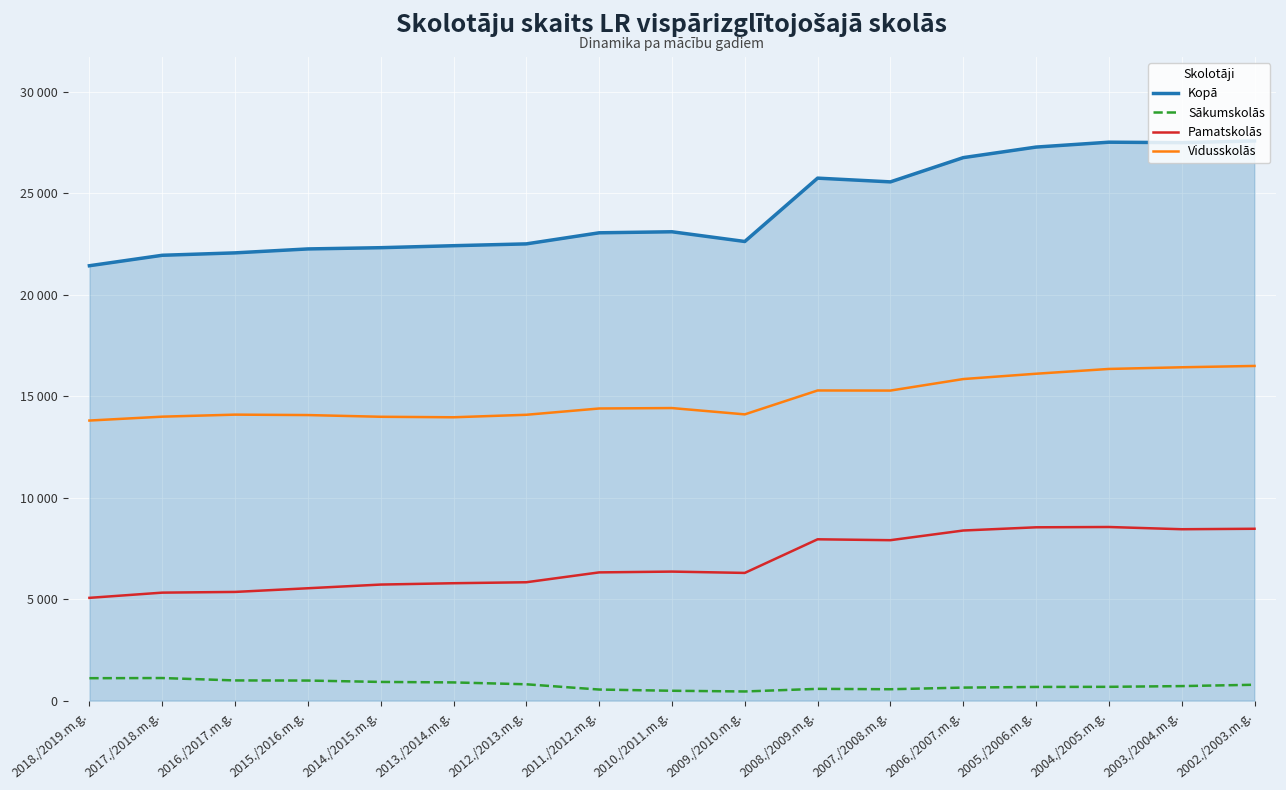

Reading right to left, transcribe all the data shown in this chart.

Kopā: 27584	27500	27523	27282	26762	25567	25751	22629	23108	23057	22511	22421	22323	22262	22068	21949	21434
Sākumskolās: 782	716	680	674	642	561	580	451	486	546	805	897	921	989	995	1113	1105
Pamatskolās: 8470	8447	8557	8542	8384	7907	7951	6294	6359	6320	5834	5786	5720	5538	5357	5322	5065
Vidusskolās: 16495	16429	16347	16111	15849	15281	15286	14108	14419	14398	14088	13965	13990	14074	14095	13995	13804